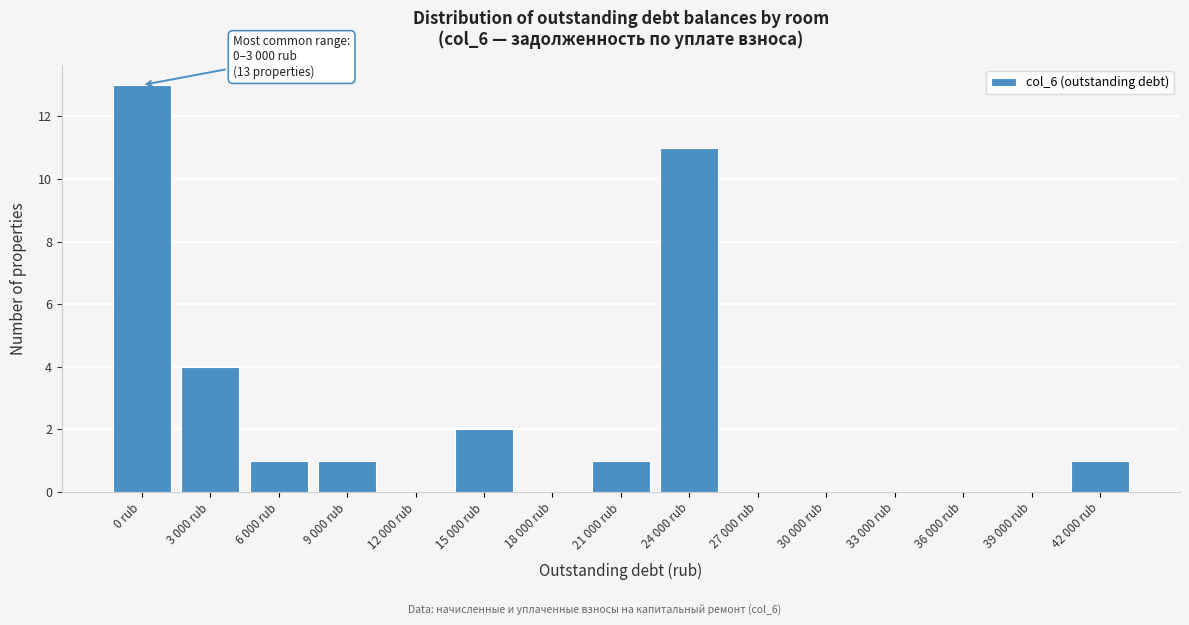

Reading right to left, list all the values displayed in this chart.

42 000 rub=1	39 000 rub=0	36 000 rub=0	33 000 rub=0	30 000 rub=0	27 000 rub=0	24 000 rub=11	21 000 rub=1	18 000 rub=0	15 000 rub=2	12 000 rub=0	9 000 rub=1	6 000 rub=1	3 000 rub=4	0 rub=13